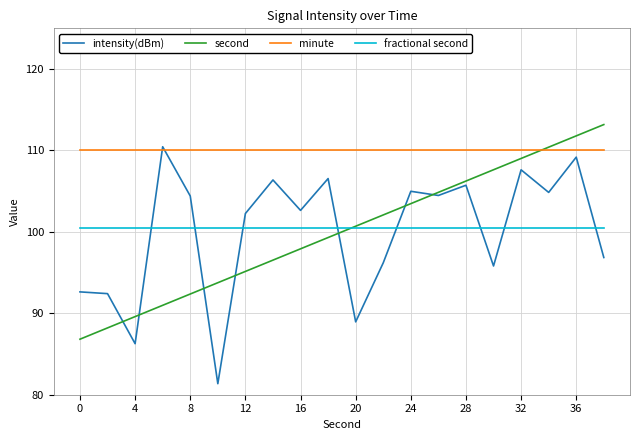

Which series has the largest total across all categories?

minute